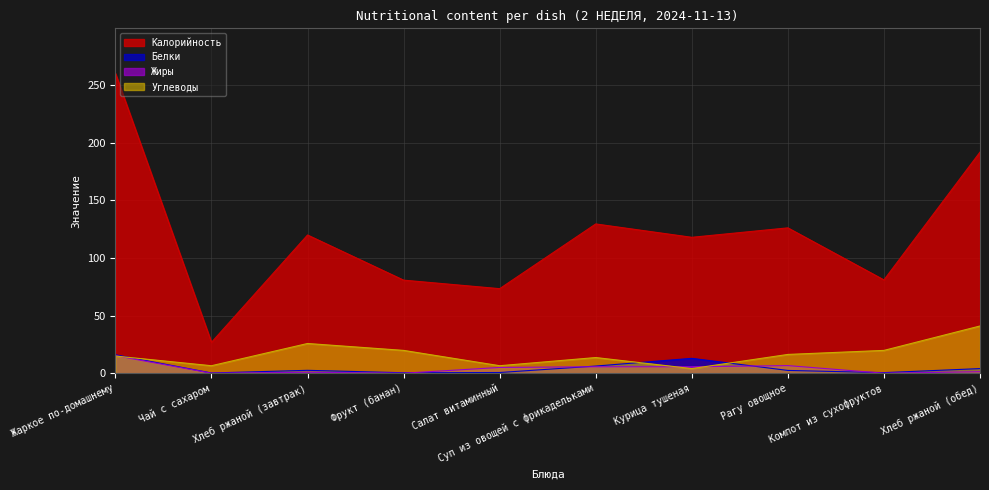

What is the sum of the Калорийность values at Хлеб ржаной (завтрак) and Салат витаминный?

193.4